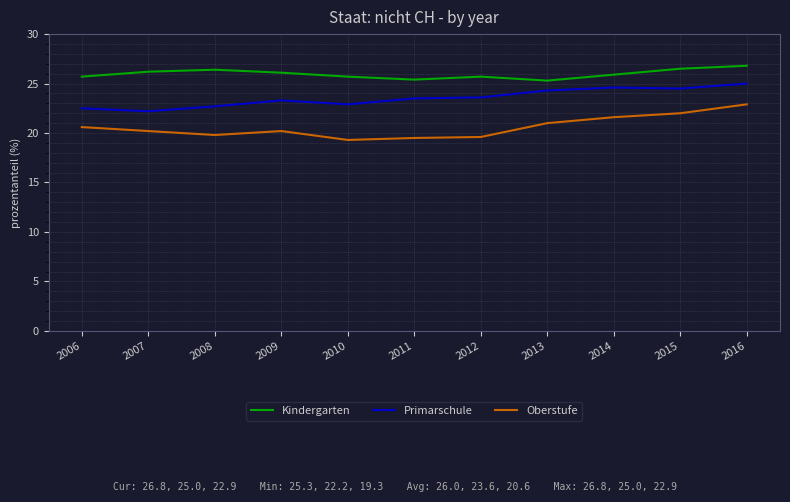

Is it true that Primarschule equals 13.9 at 2016?

False